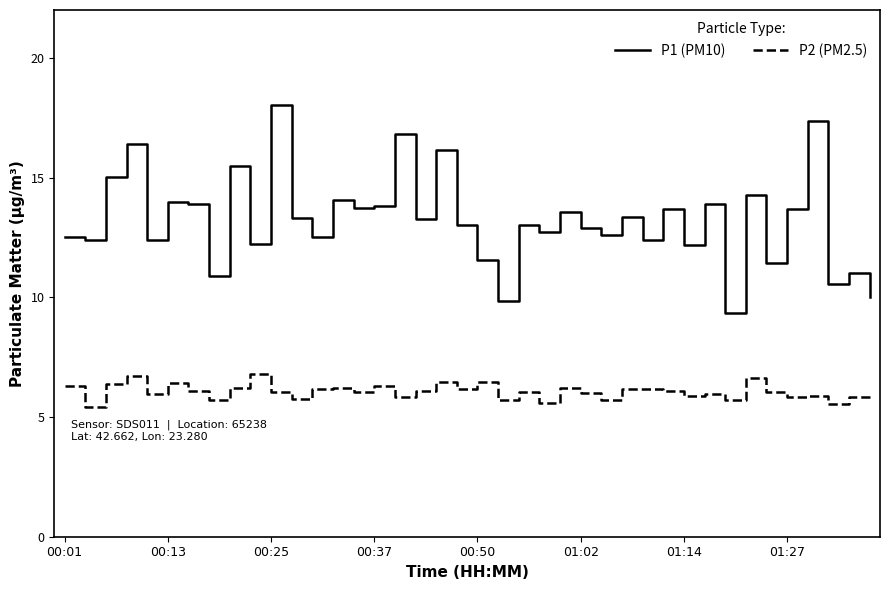

List the series in order of their overall mean, highest first.

P1 (PM10), P2 (PM2.5)